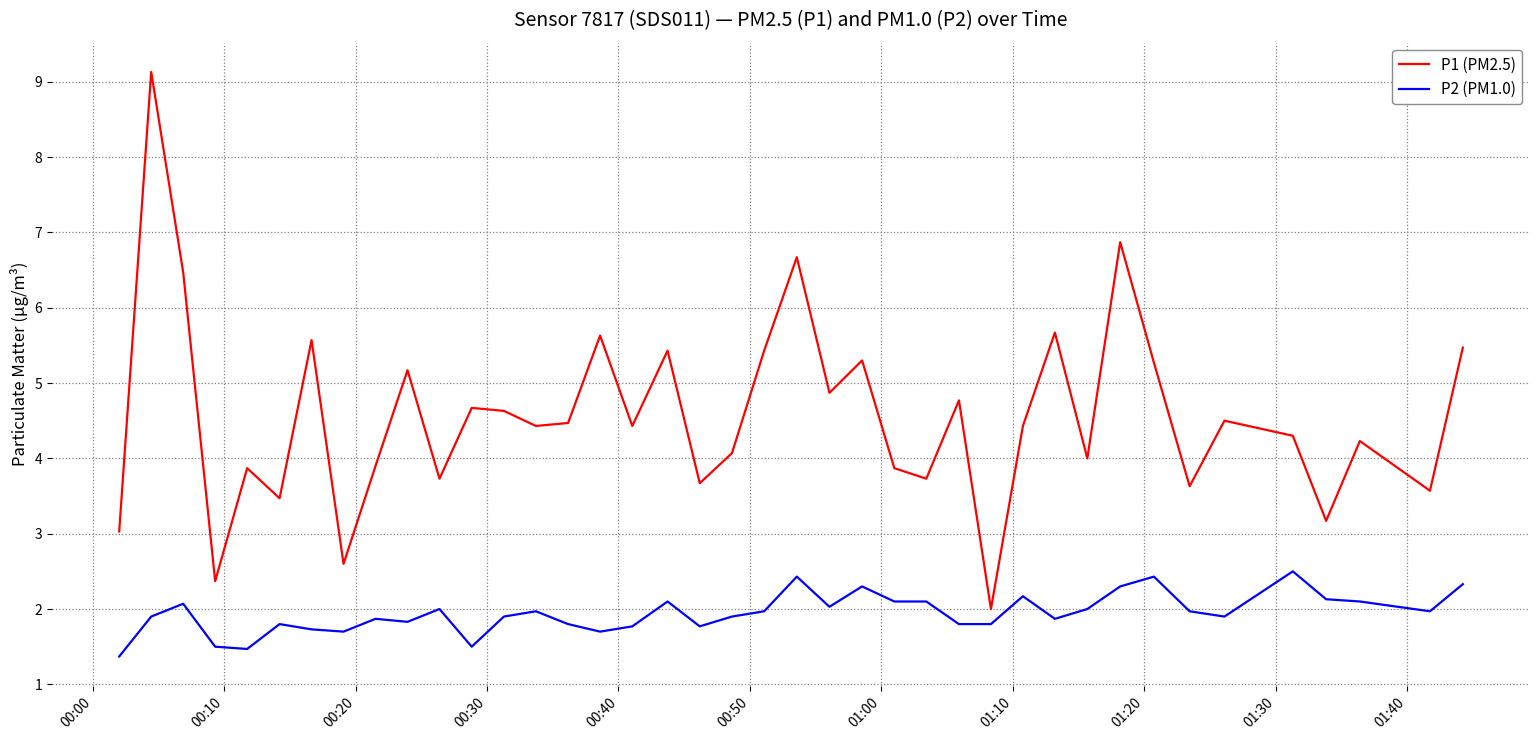

What is the difference between the maximum and minimum values in the P1 (PM2.5) series?

7.1